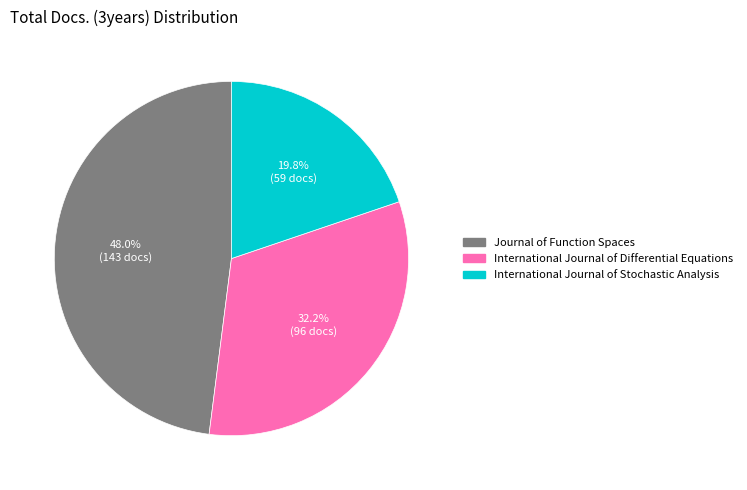

Is there any slice that represents more than half of the pie?

No